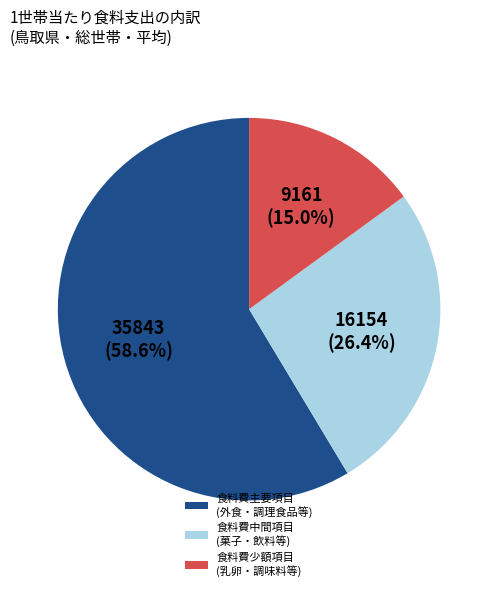

Combined, what portion of the pie is 食料費中間項目 (菓子・飲料等) and 食料費主要項目 (外食・調理食品等)?

85.0%